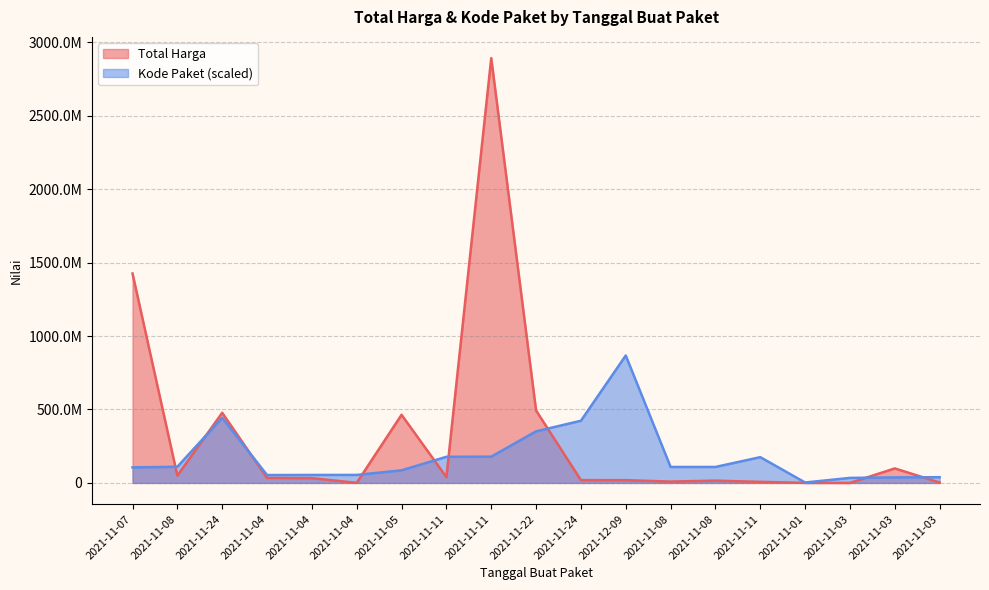

At which label is Kode Paket closest to 435278247?

2021-11-24